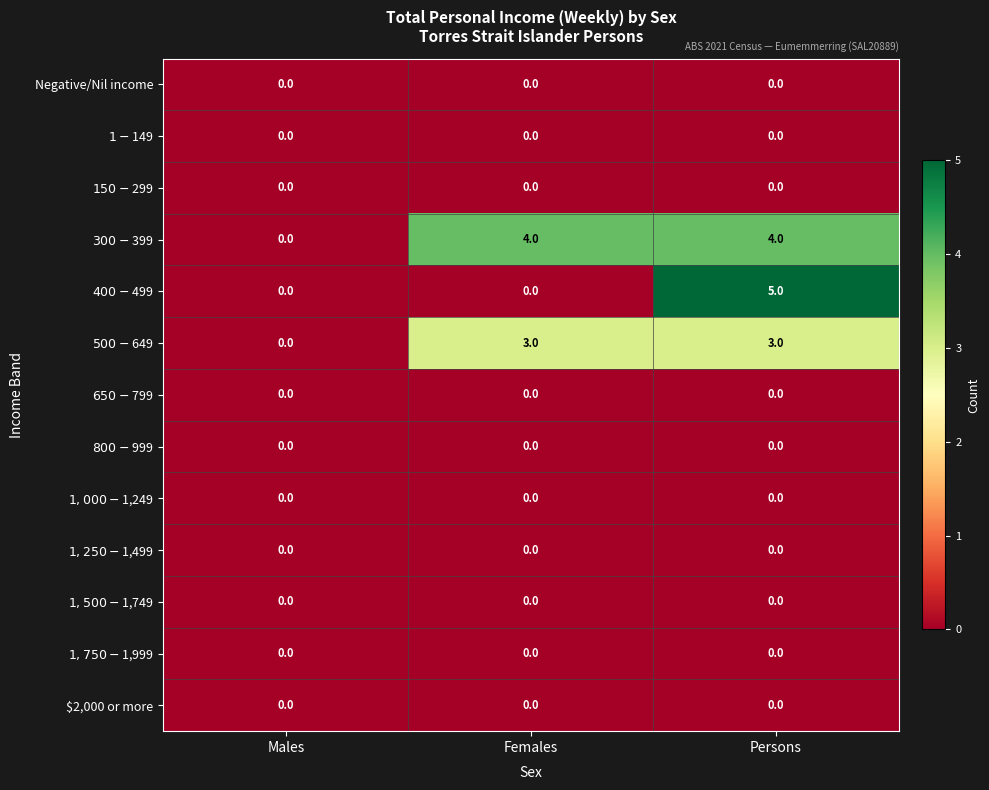

Which series has the largest total across all categories?

$300-$399